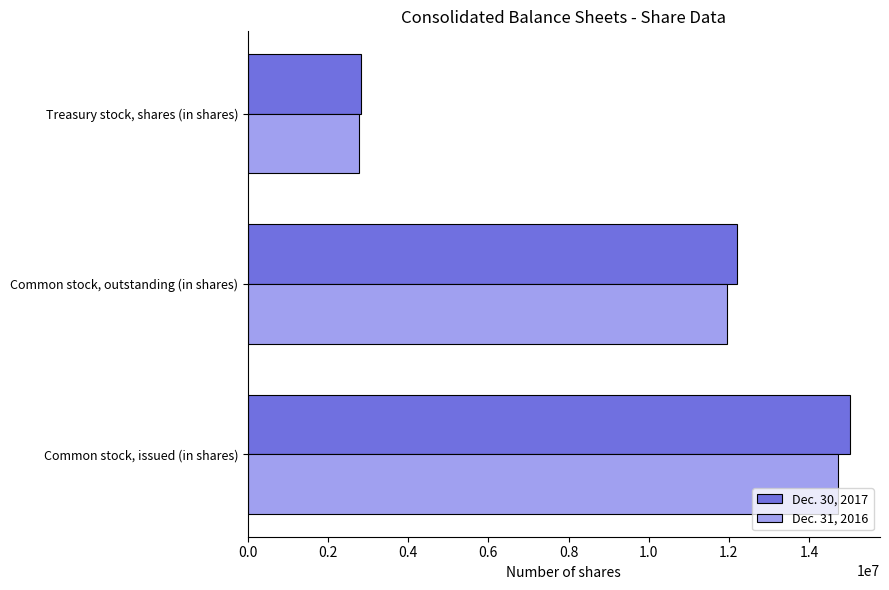

At how many categories does at least one series exceed 13902218?

1